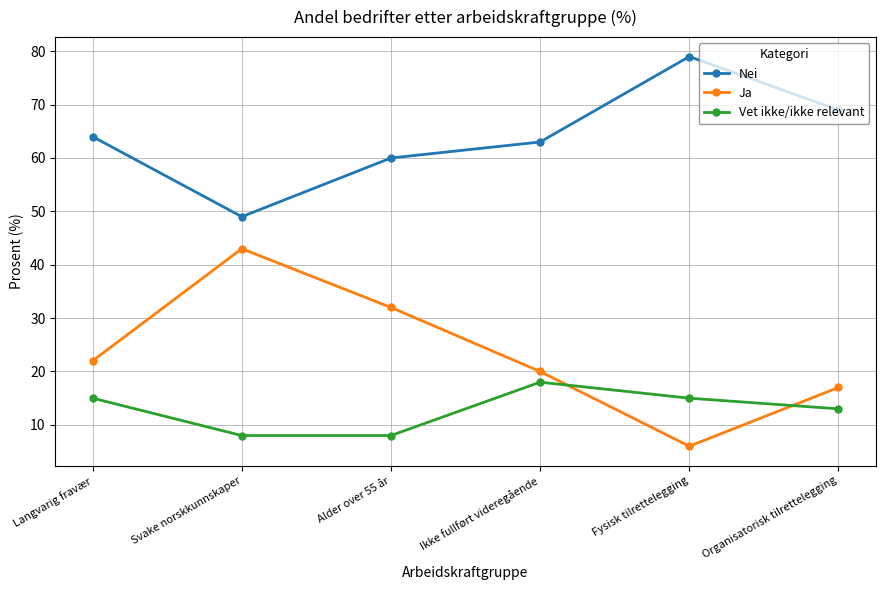

Does the chart have visible grid lines?

Yes